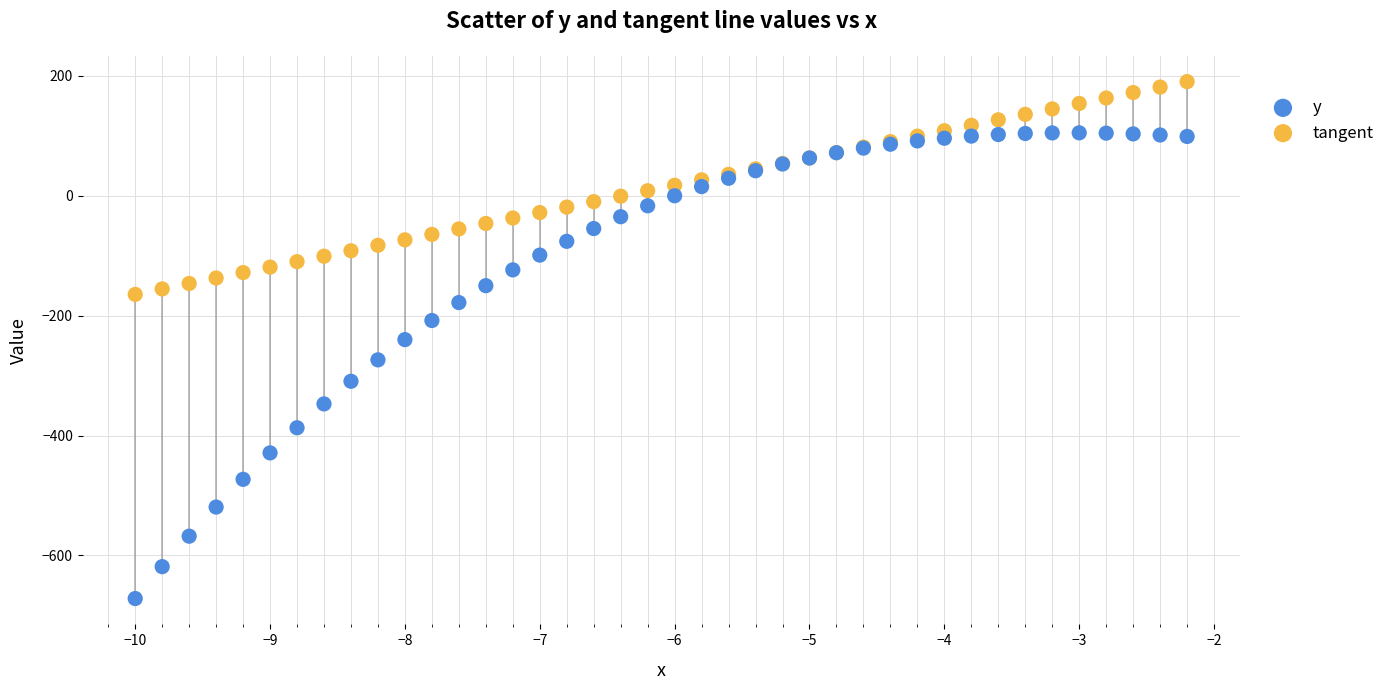

Which series has the widest spread of Y values?

y